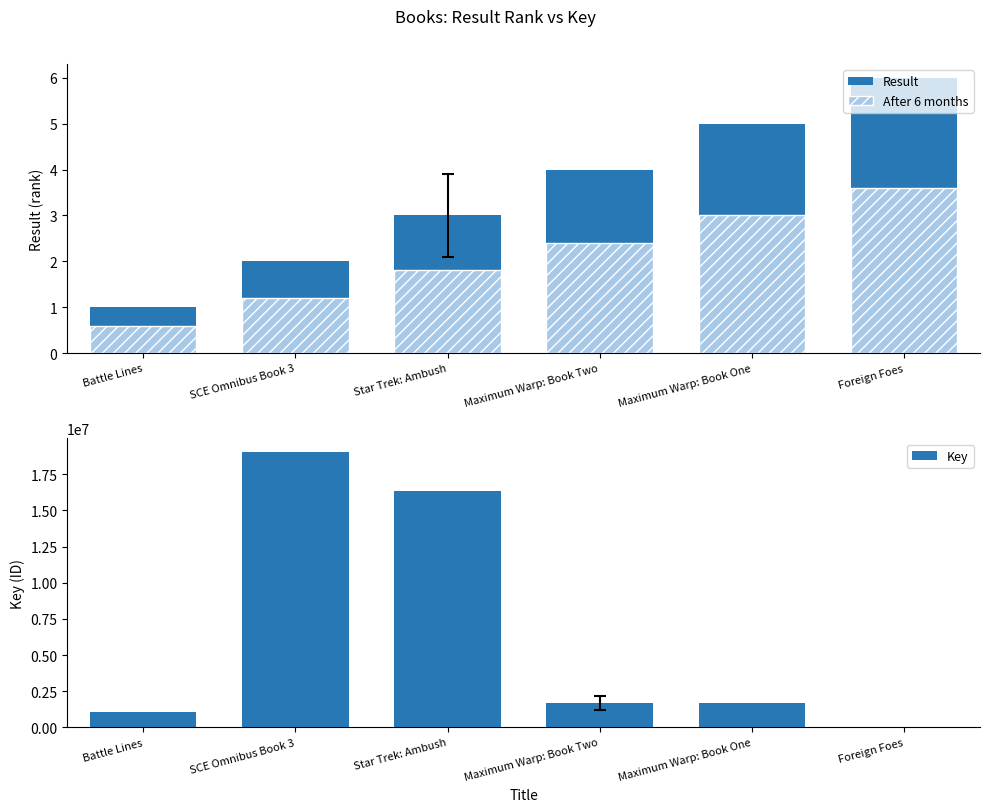

What is the difference between the second highest and minimum values in the Key series?

16305653.0